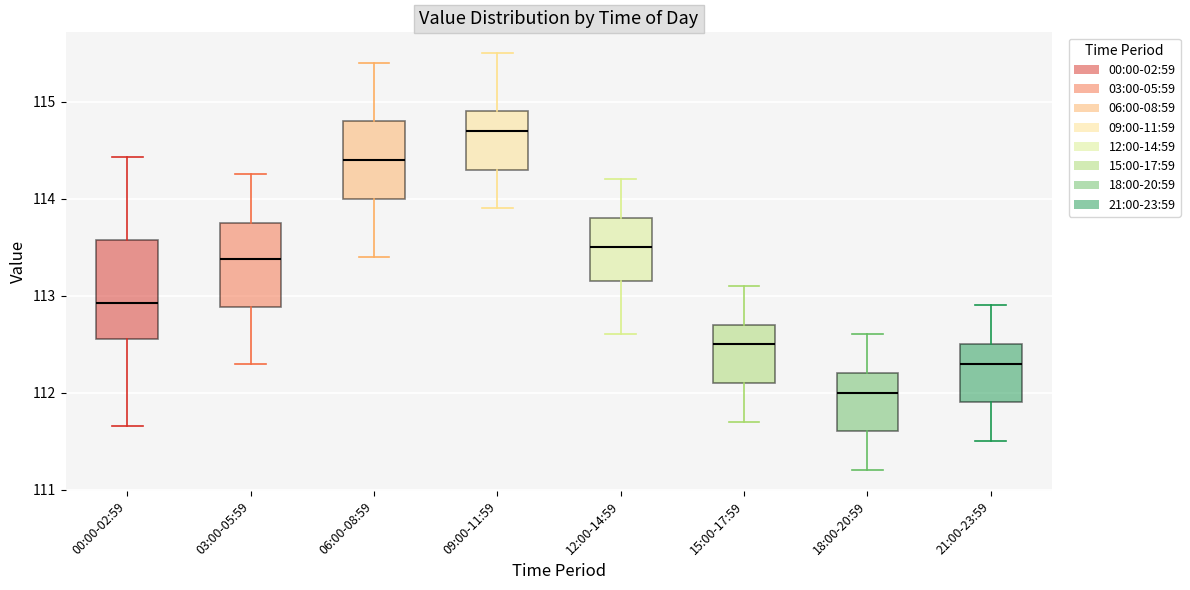

Where is the lower edge of the box for 15:00-17:59 on the y-axis? The values are not printed on the chart, so give them approximately, as read against the axis.

112.1